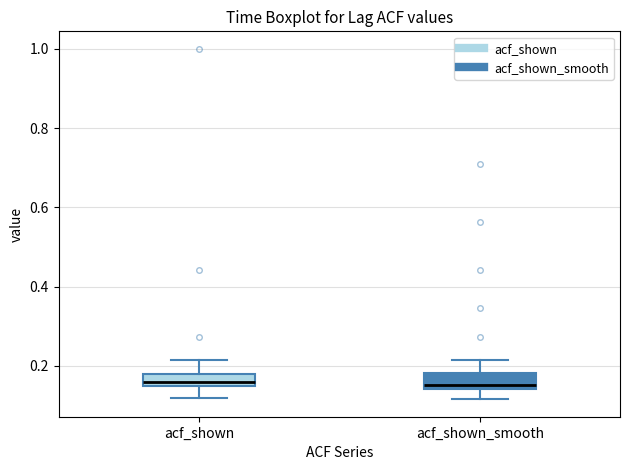

Where does the upper whisker of the box for acf_shown_smooth end on the y-axis? The values are not printed on the chart, so give them approximately, as read against the axis.

0.22